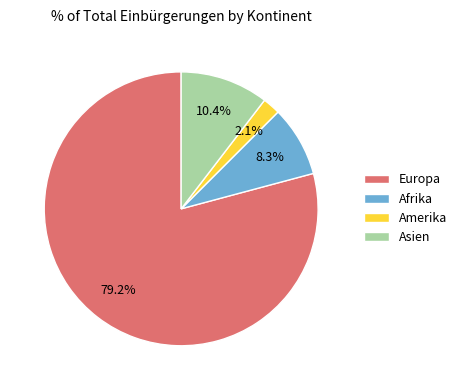

How many segments does this pie chart have?

4